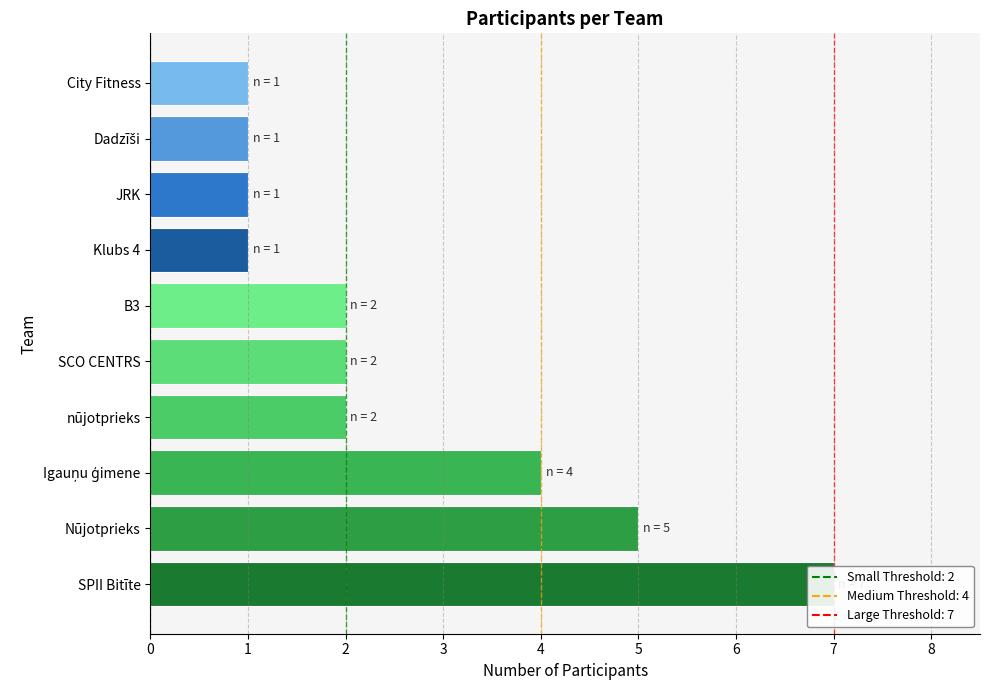

Are the bars horizontal?

Yes